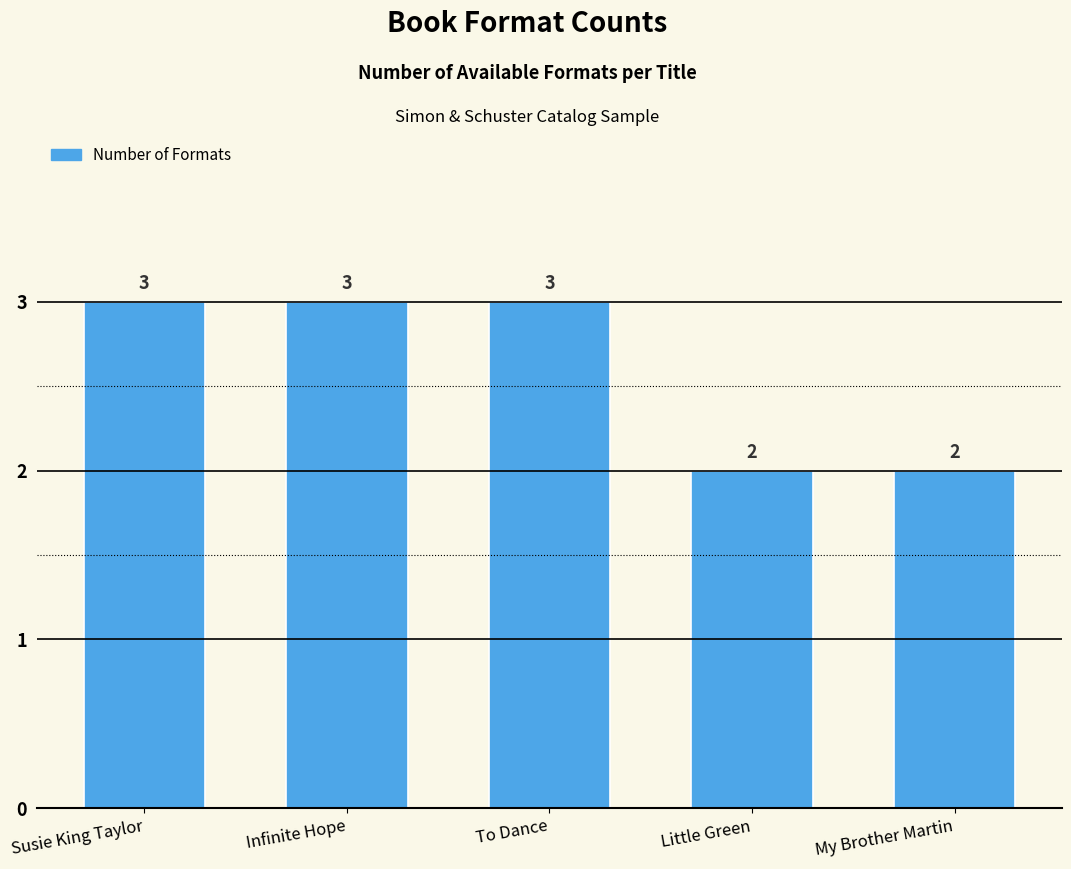

What is the sum of all values?

13